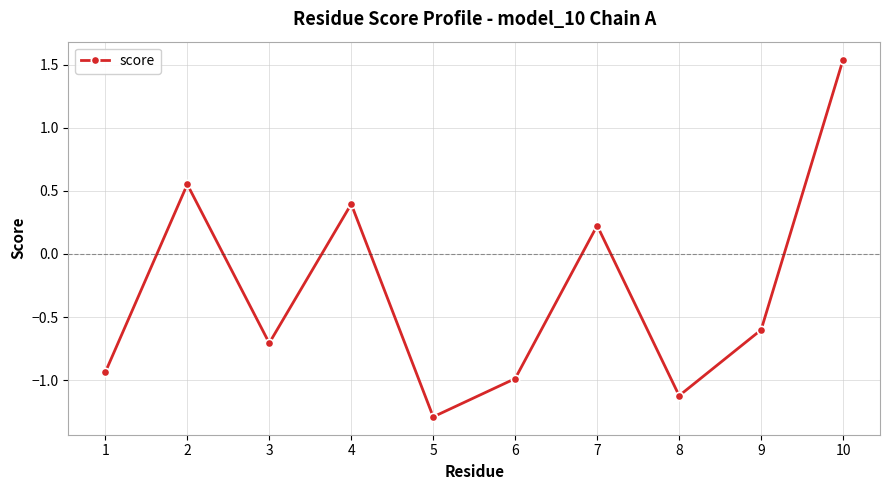

What is the value of the 8th point from the left?

-1.1